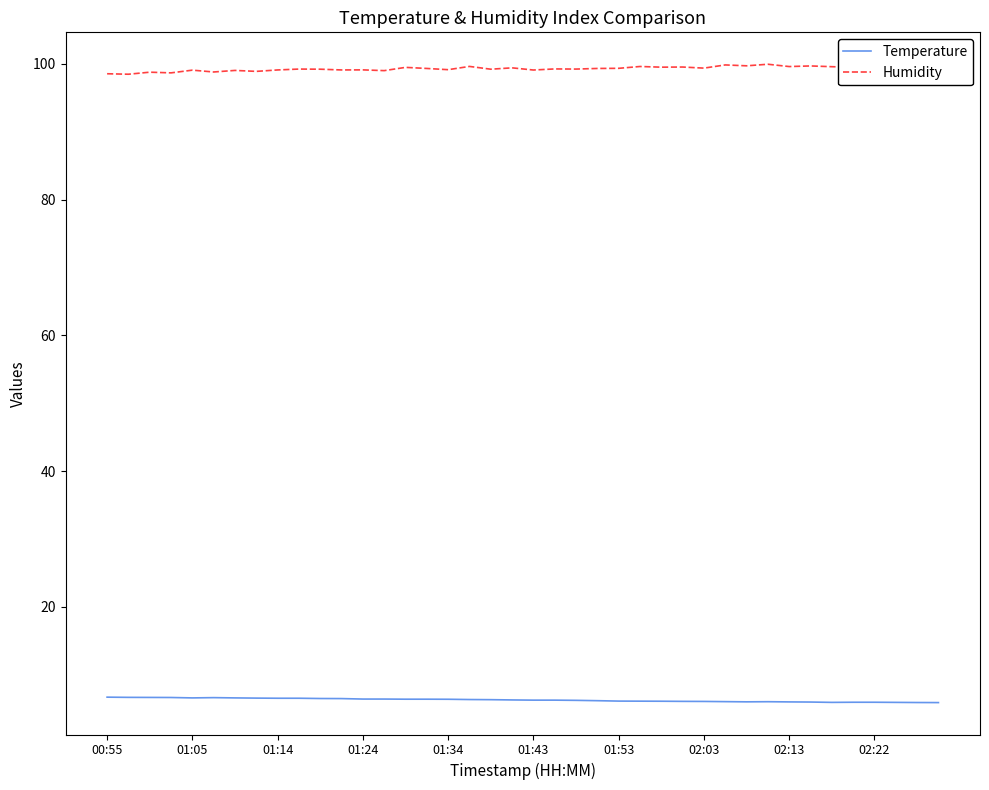

Which series has the largest total across all categories?

Humidity